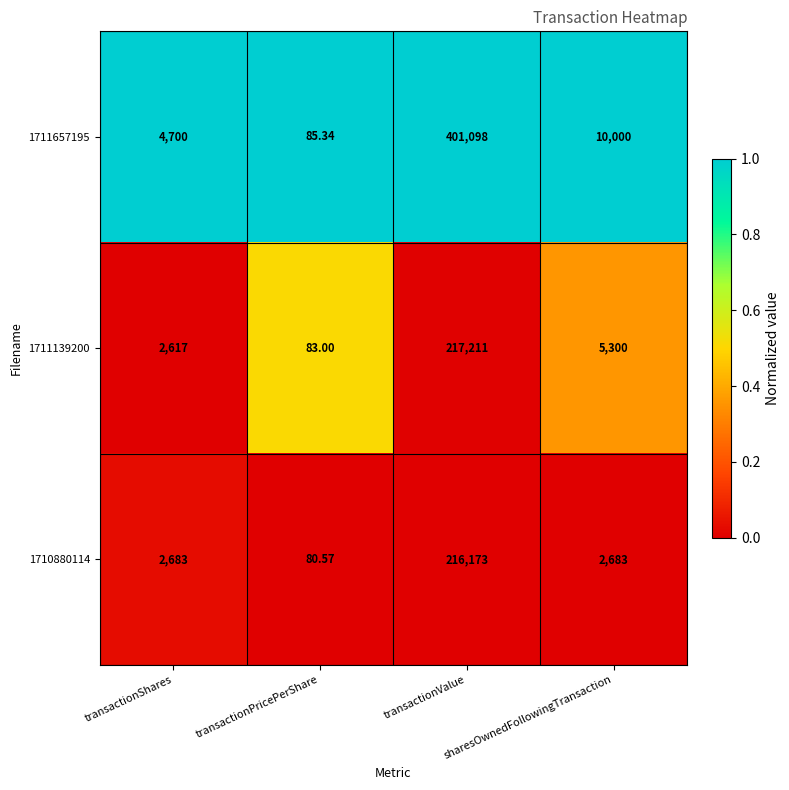

Rank the categories by 1711139200 value from highest to lowest.

transactionValue, sharesOwnedFollowingTransaction, transactionShares, transactionPricePerShare